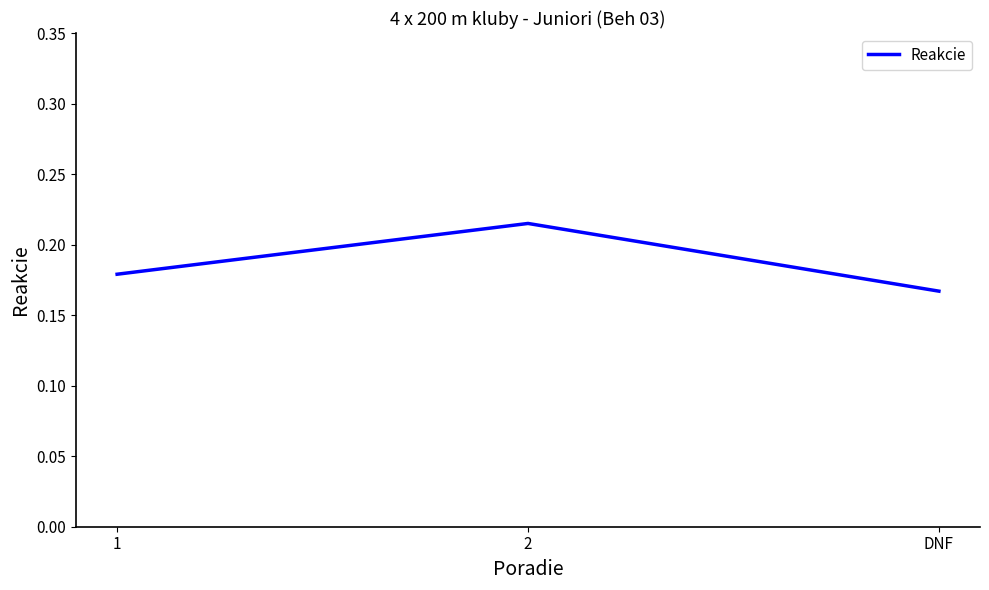

What is the sum of the values at 1 and DNF?

0.3